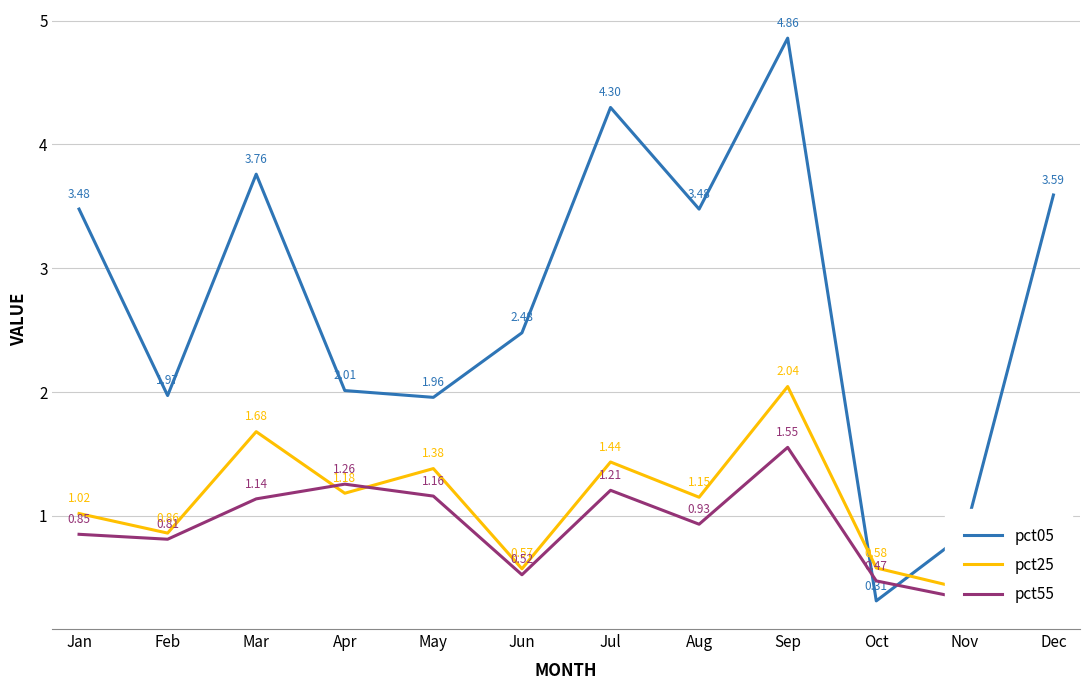

What is the minimum value for pct25?

0.4